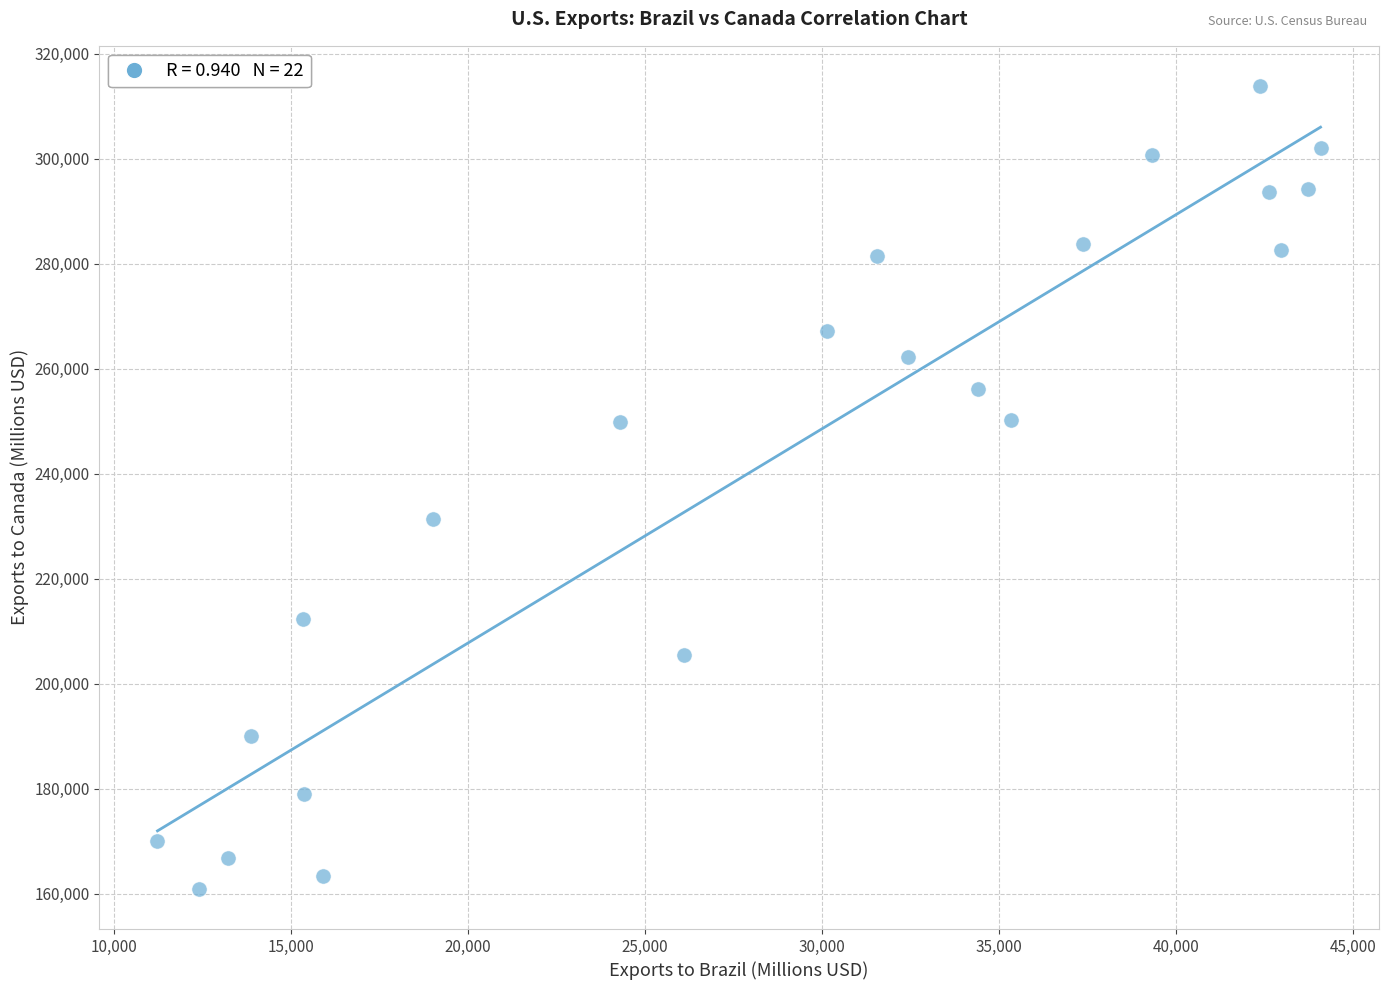

What Y value in the scatter plot is closest to 237379?

231346